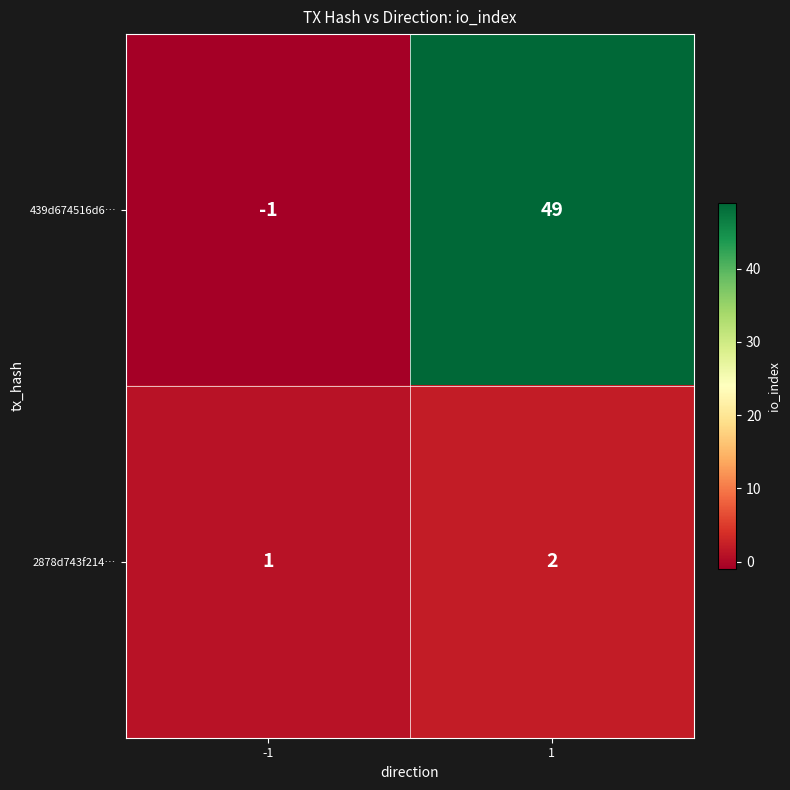

True or false: 2878d743f214… has a value of 1 at -1.

True